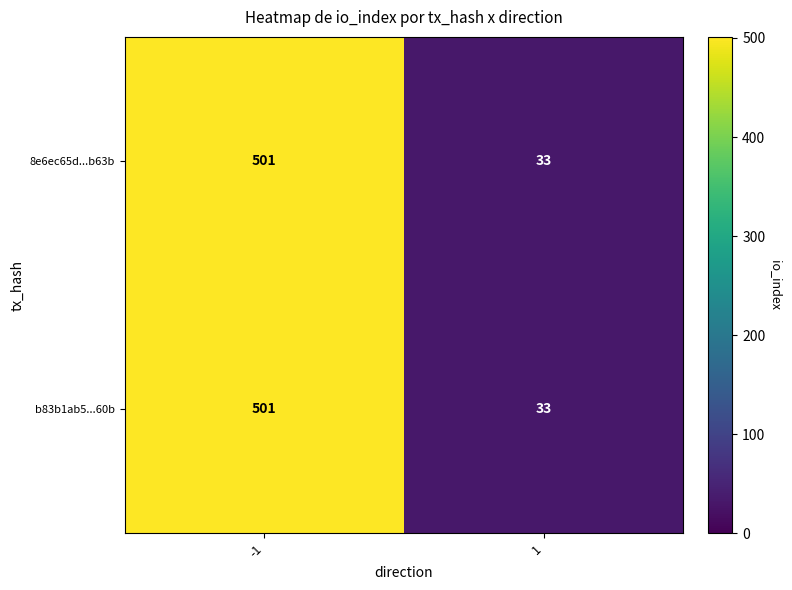

Reading left to right, extract all data points from this chart.

8e6ec65d...b63b: 501	33
b83b1ab5...60b: 501	33